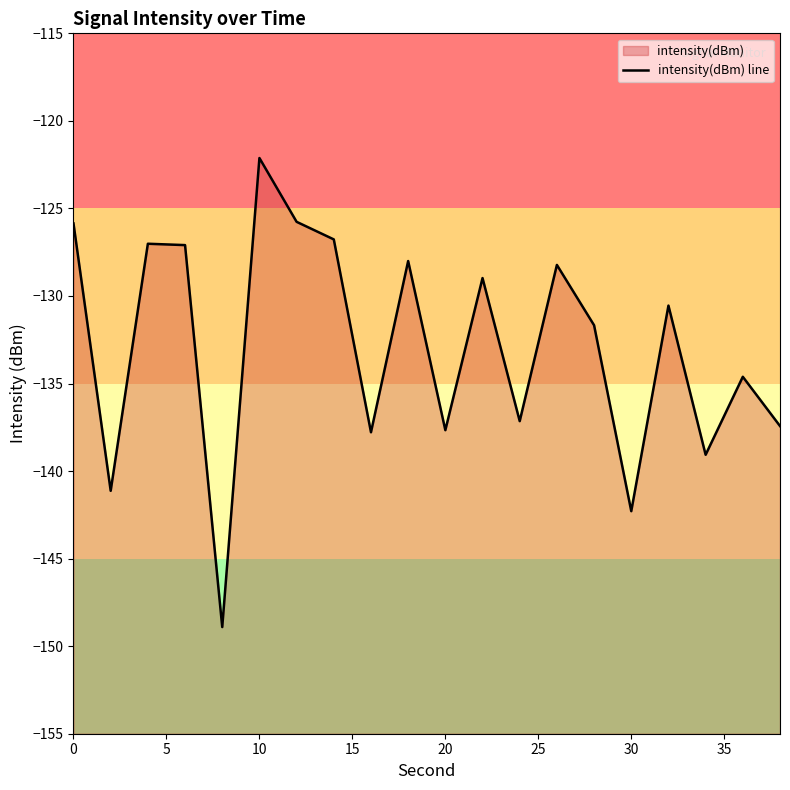

Read the value at 0.

-125.9